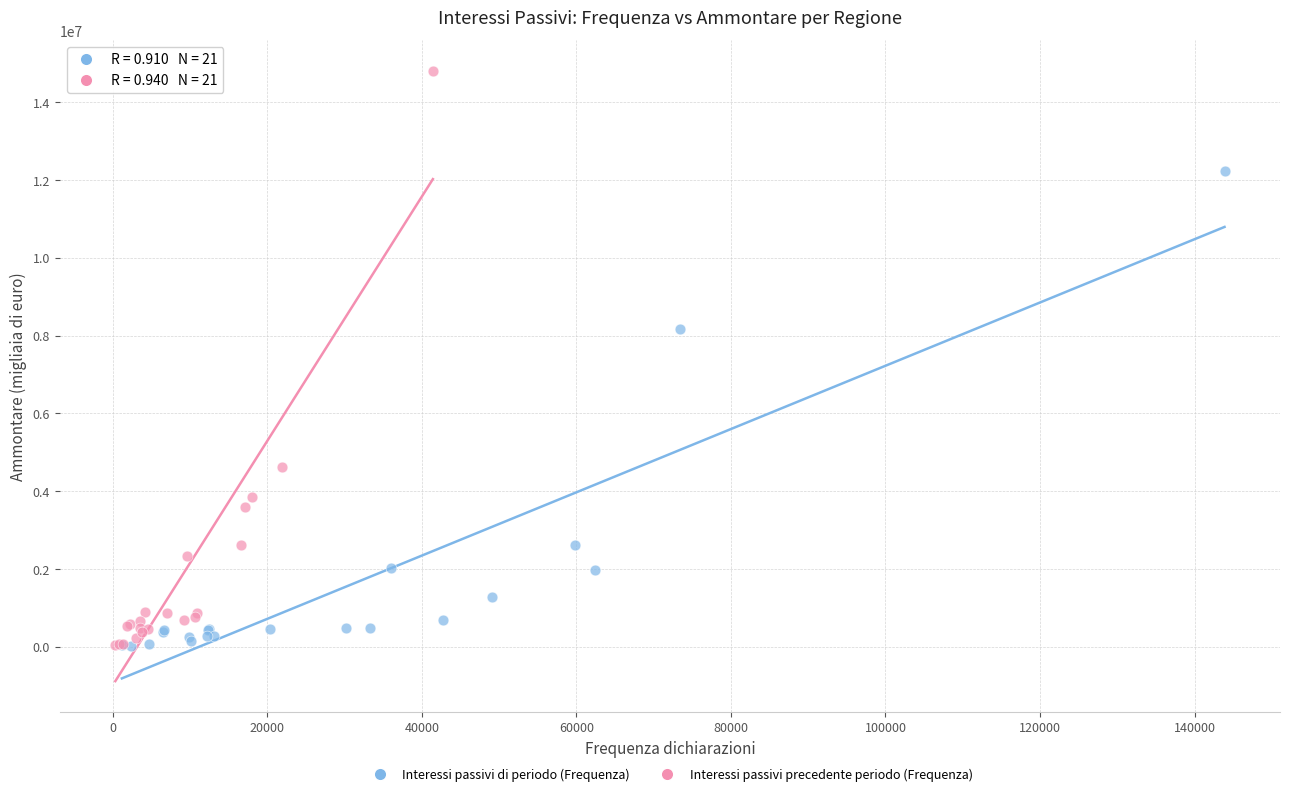

Which series has the largest Y range (max minus min)?

Interessi passivi precedente periodo (Frequenza)